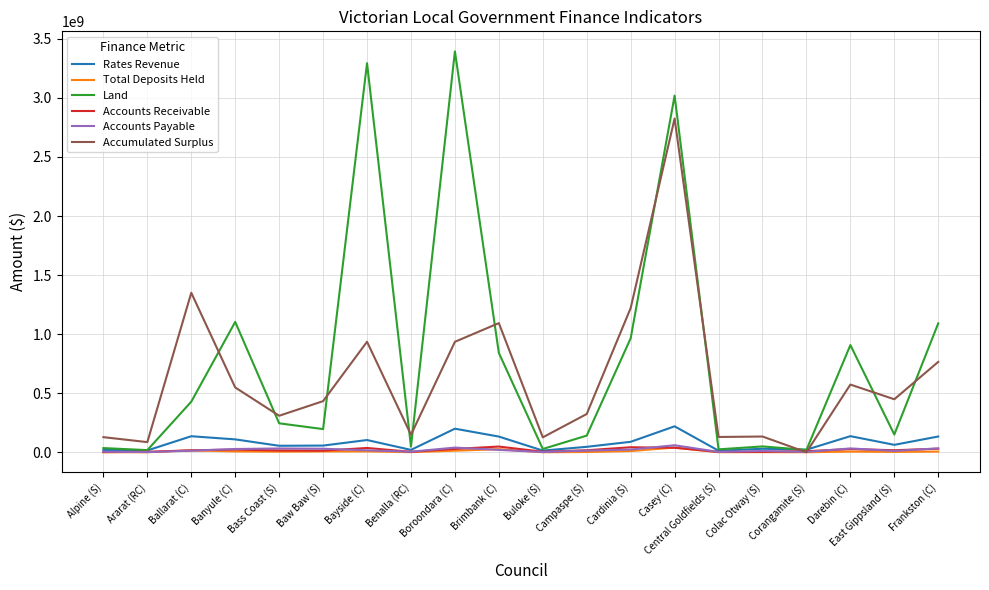

The value of Land at Frankston (C) is 1843801092. True or false?

False